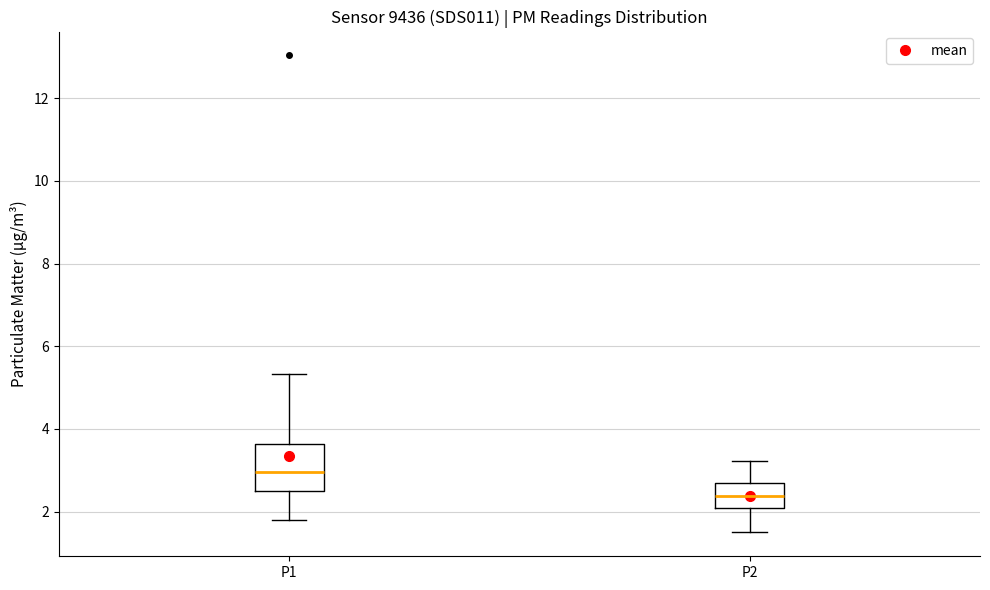

Reading left to right, read every box against the y-axis: the position of its median line, the range the box covers, and the ends of its whiskers. The values are not printed on the chart, so give them approximately, as read against the axis.

P1: median 3.0, box 2.4 to 3.6, whiskers 1.8 to 5.4
P2: median 2.4, box 2.0 to 2.6, whiskers 1.6 to 3.2